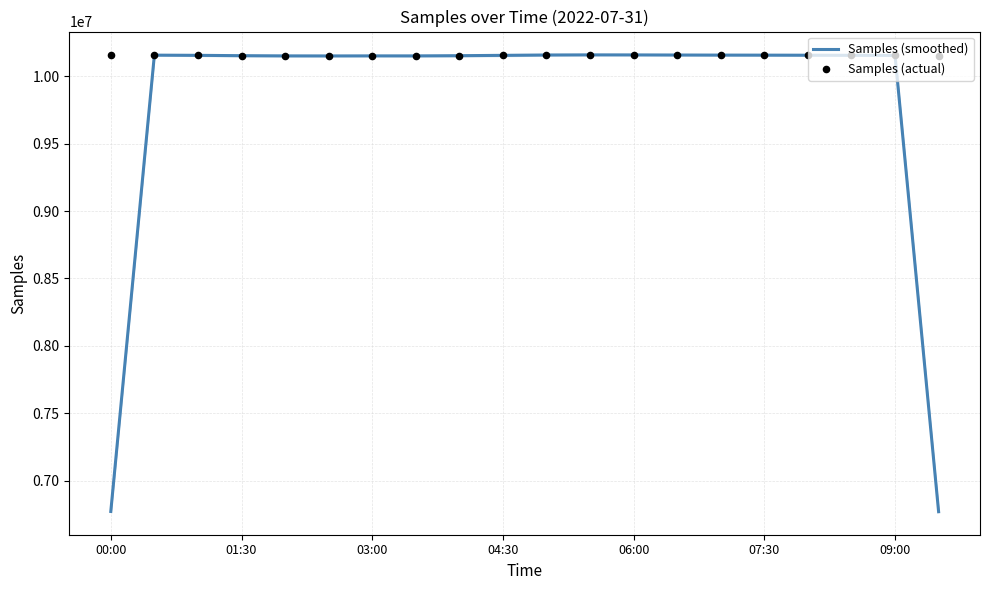

At how many categories does at least one series exceed 9335979?

20